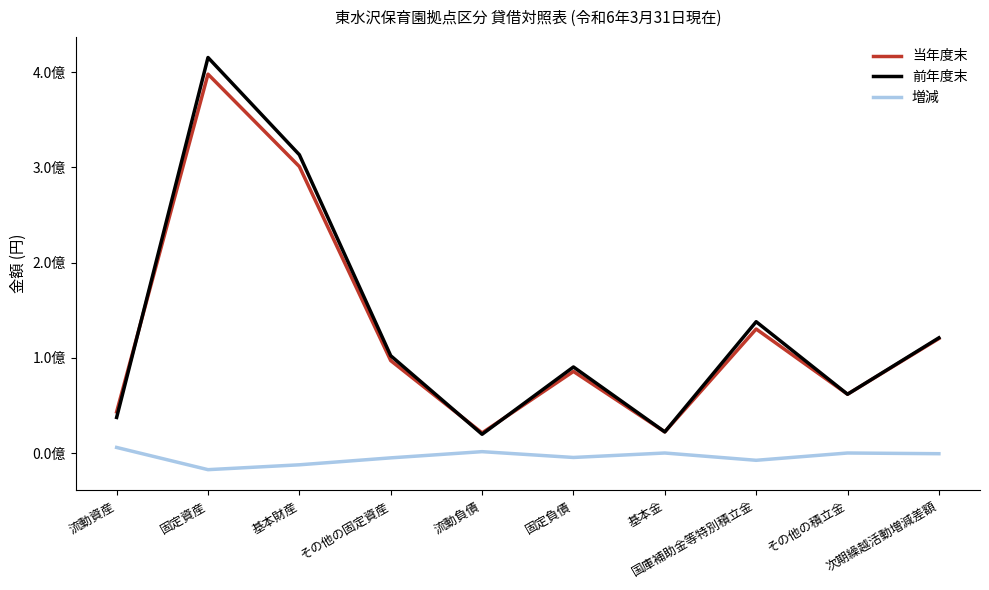

True or false: 増減 and 当年度末 cross at least once.

False